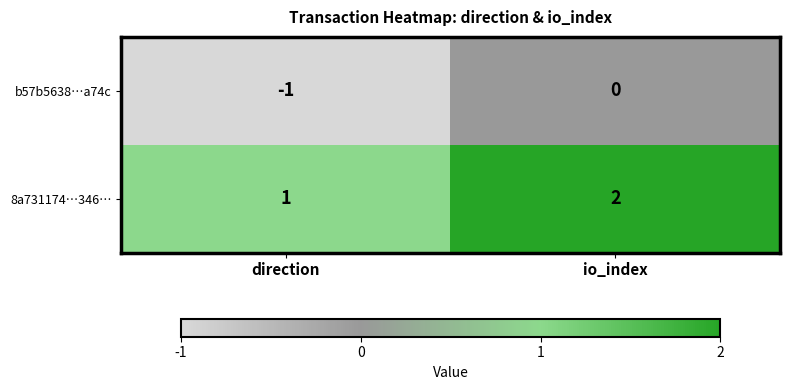

Which category has the lowest value across all series?

direction